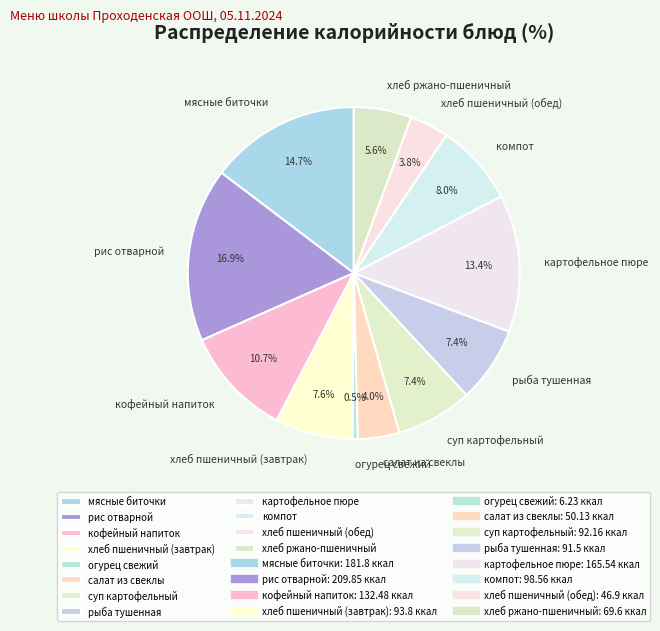

How many slices are in this pie chart?

12